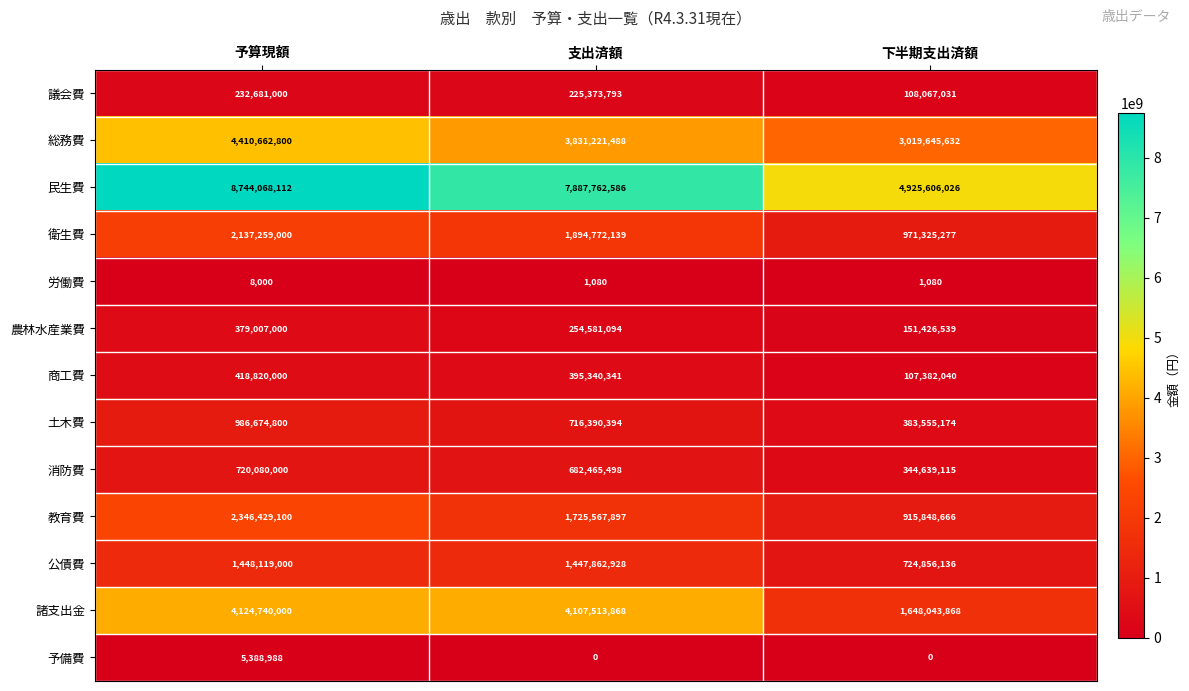

List the series in order of their peak value, highest first.

民生費, 総務費, 諸支出金, 教育費, 衛生費, 公債費, 土木費, 消防費, 商工費, 農林水産業費, 議会費, 予備費, 労働費